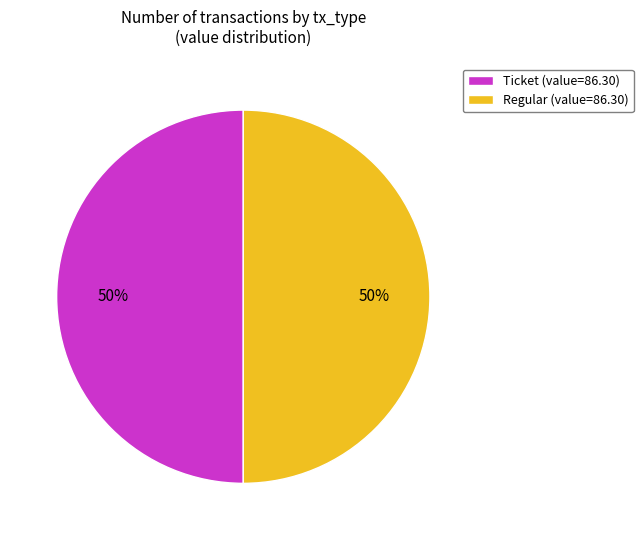

Is the sum of Ticket (value=86.30) and Regular (value=86.30) greater than half?

Yes